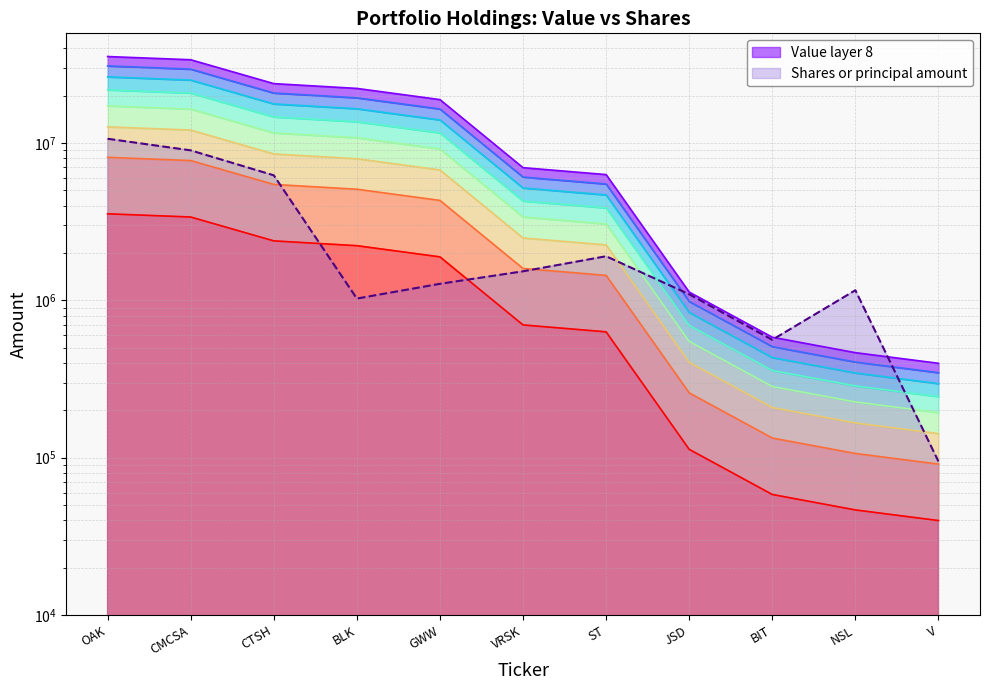

What value does the Value series have at OAK?

3551000.0